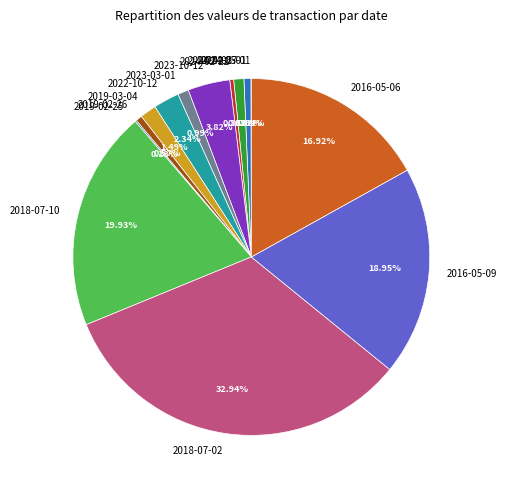

To the nearest percent, what is the average slice percentage?

7%